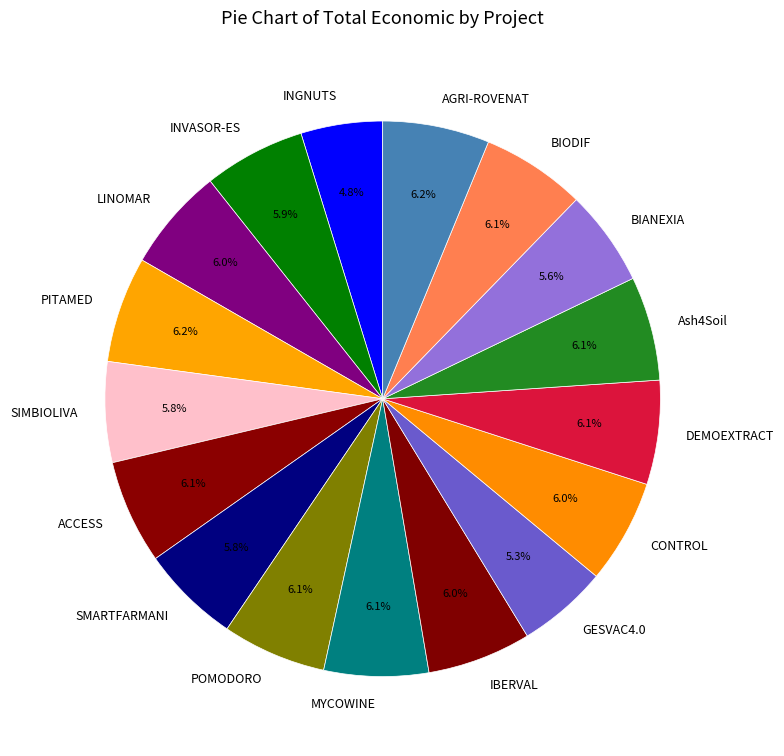

What is the ratio of the value at BIANEXIA to the value at INGNUTS?

1.2